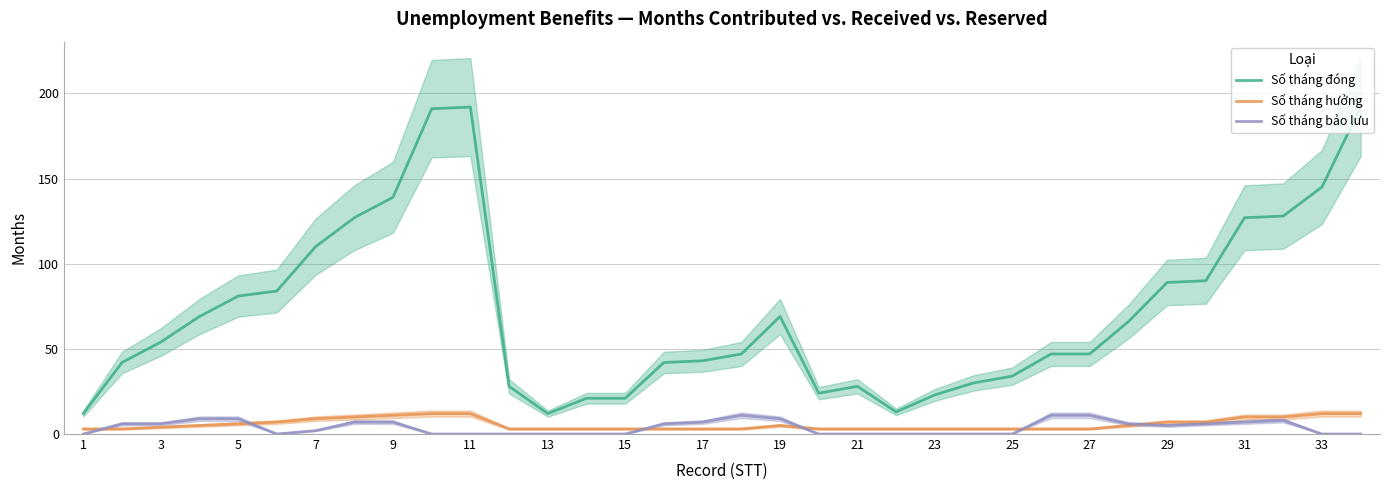

Is it true that Số tháng đóng equals 21 at 15?

True